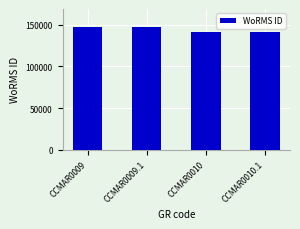

What is the difference between the second highest and minimum values?

4993